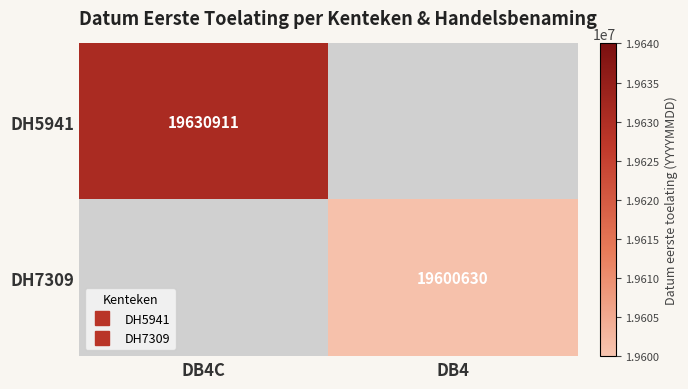

Rank the series by their average value, from highest to lowest.

DH5941, DH7309